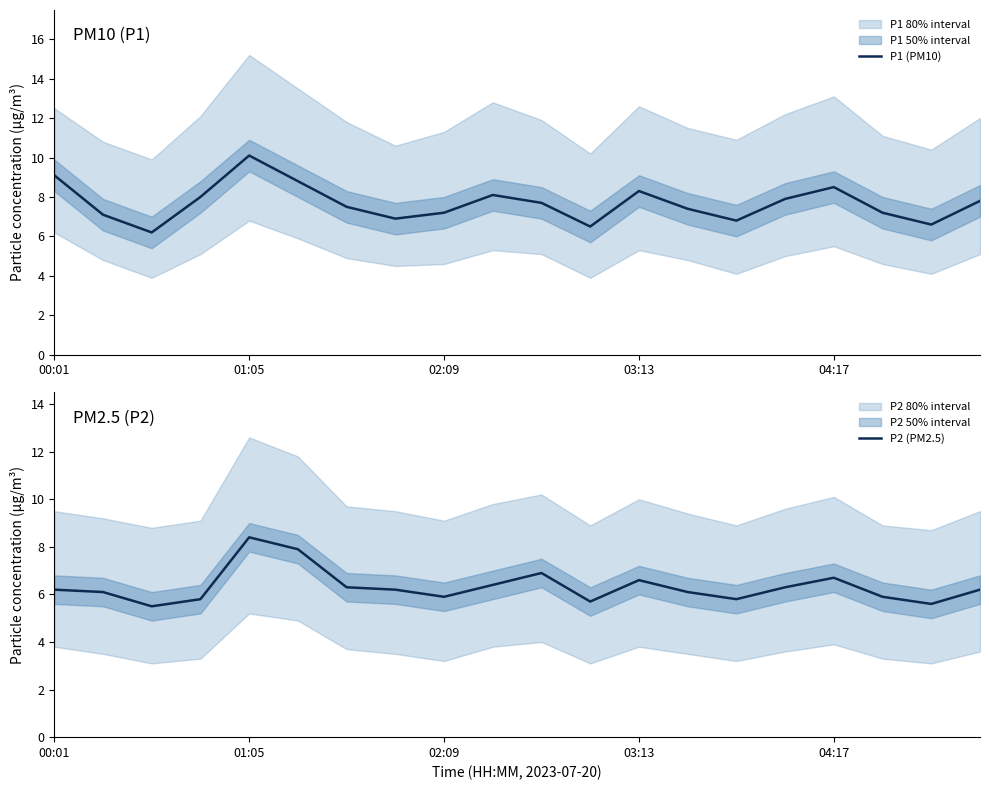

Does the chart have visible grid lines?

No